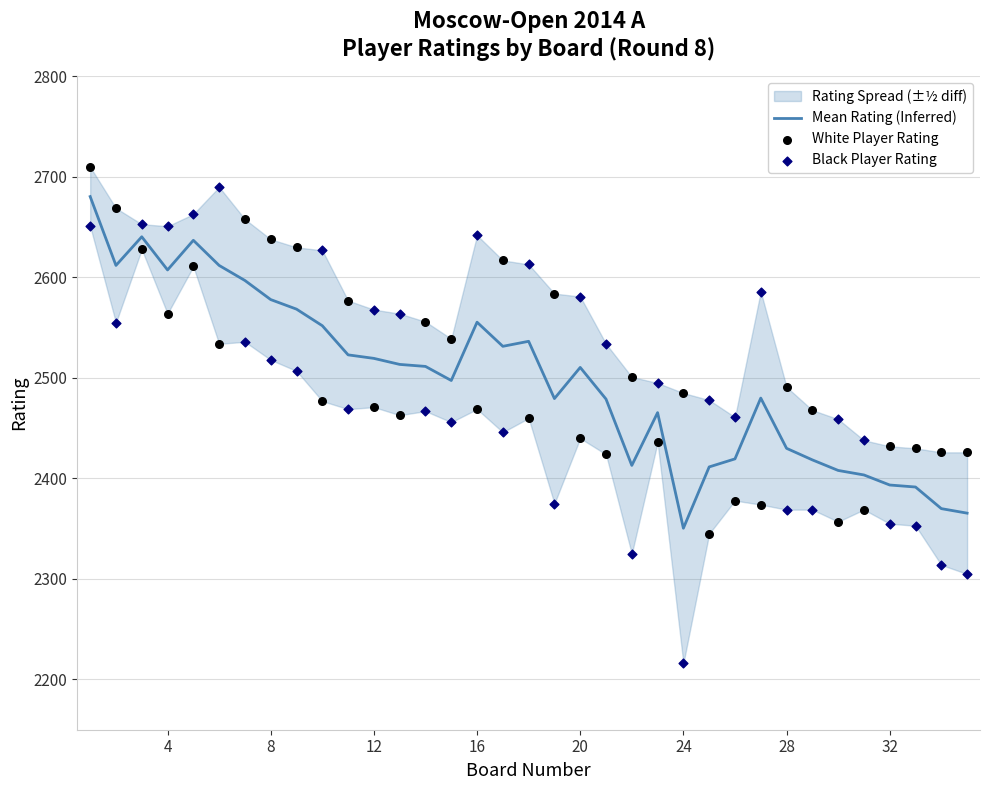

Which category has the lowest value in the Mean Rating (Inferred) series?

24